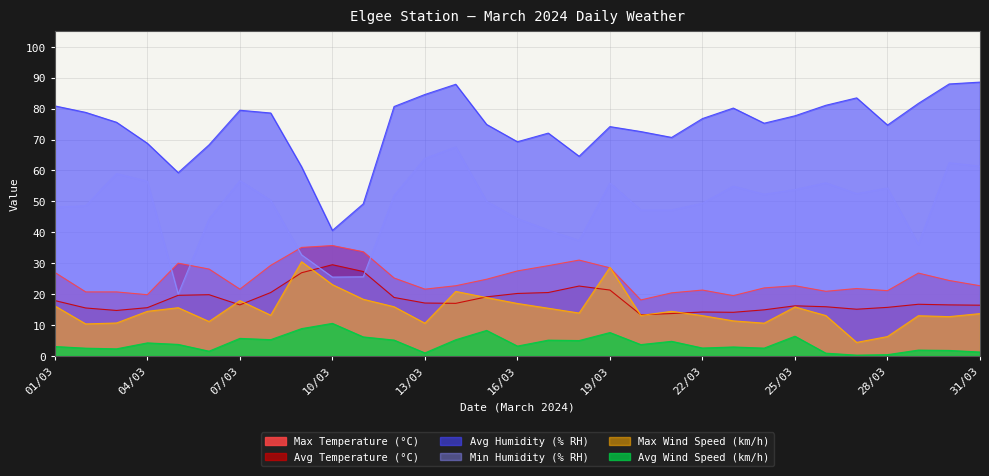

At which category is the sum across all series the highest?

14/03